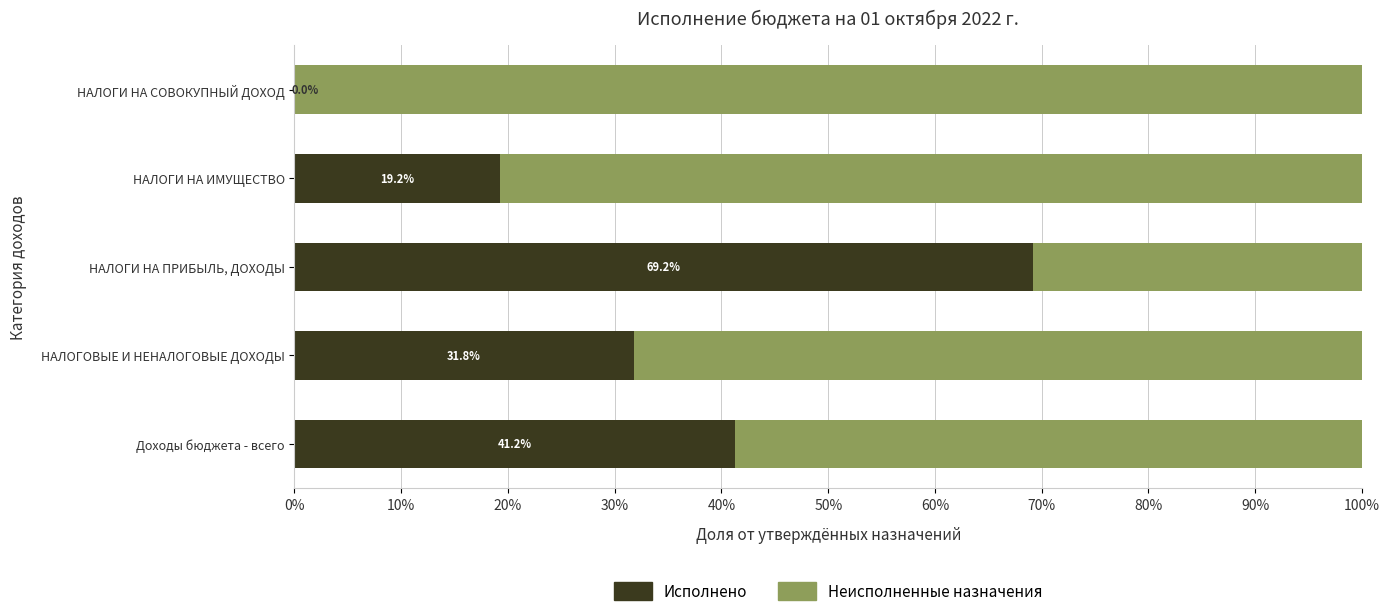

What is the sum of all Исполнено values?

1.6